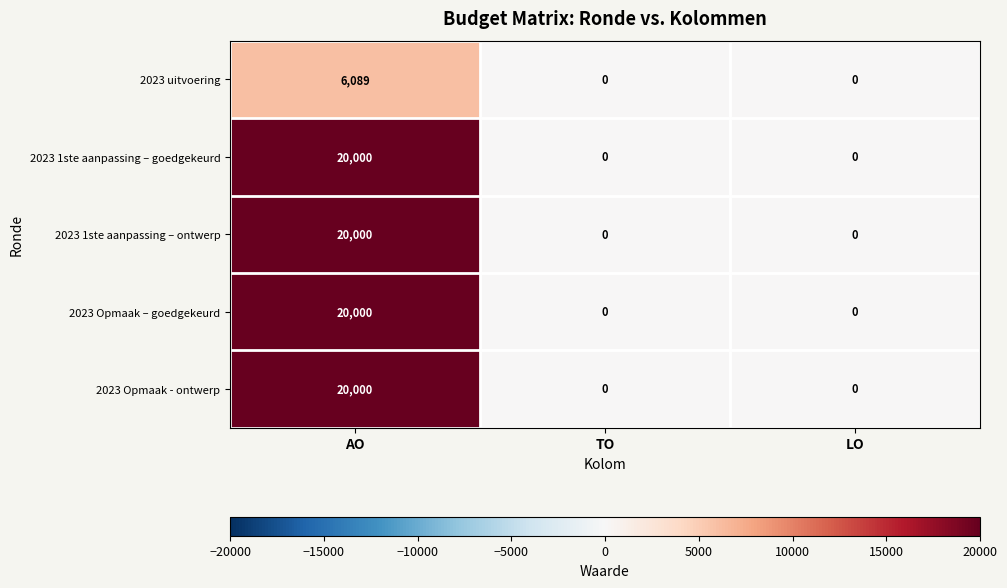

At which category does the chart reach its peak across all series?

AO